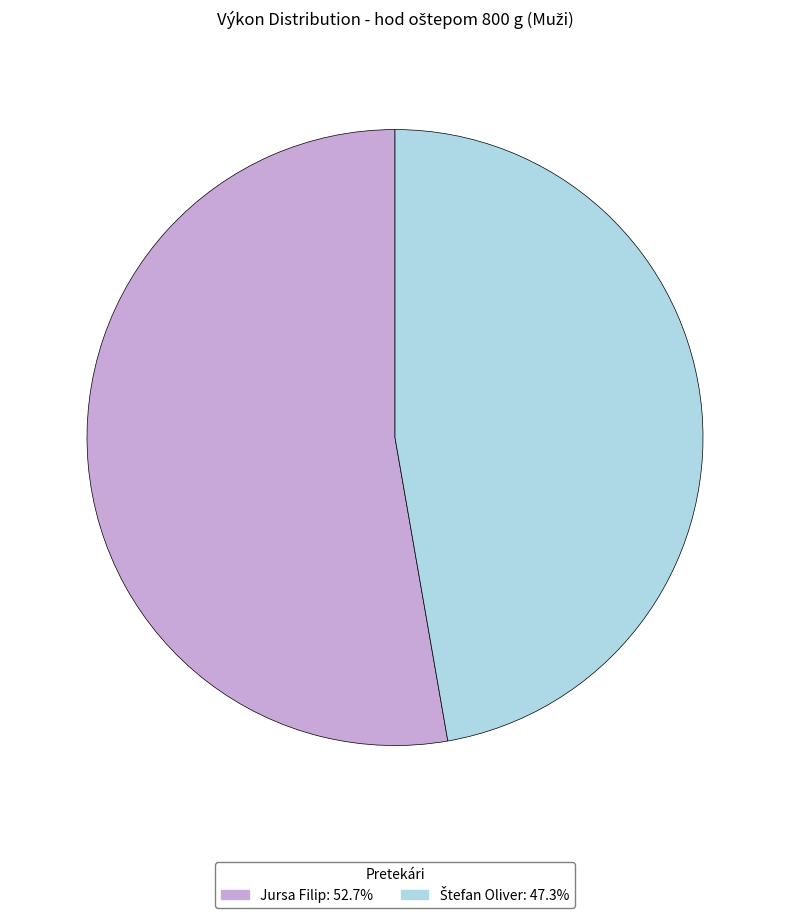

Does Jursa Filip: 52.7% account for over 50% of the chart?

Yes